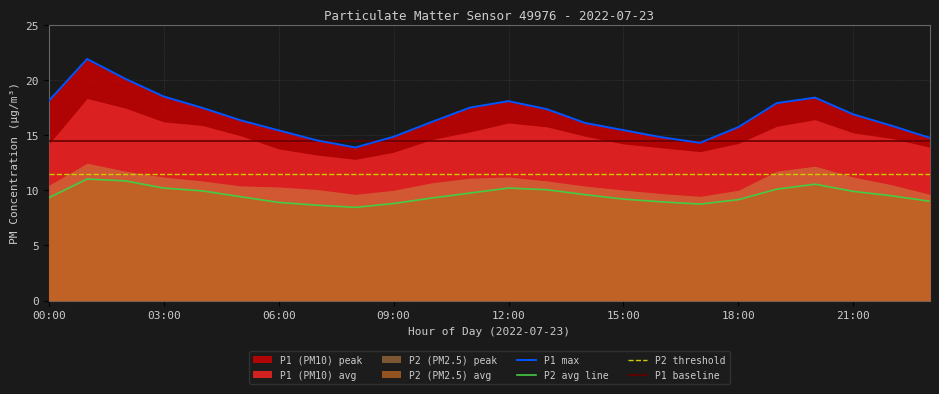

How many categories are shown in the chart?

24